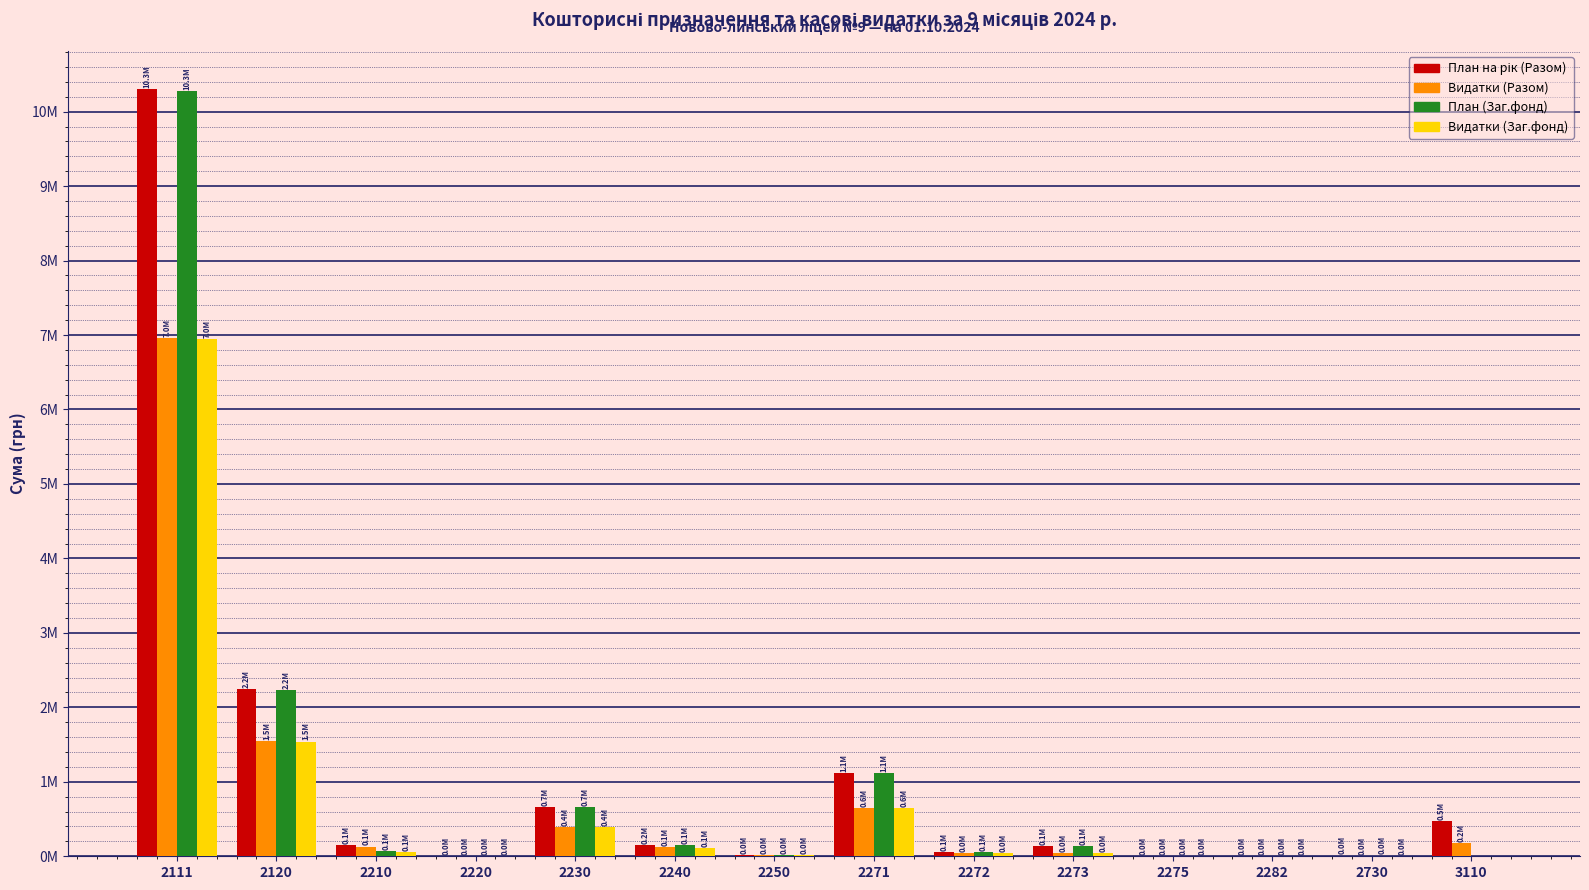

Which series has the largest total across all categories?

План на рік (Разом)